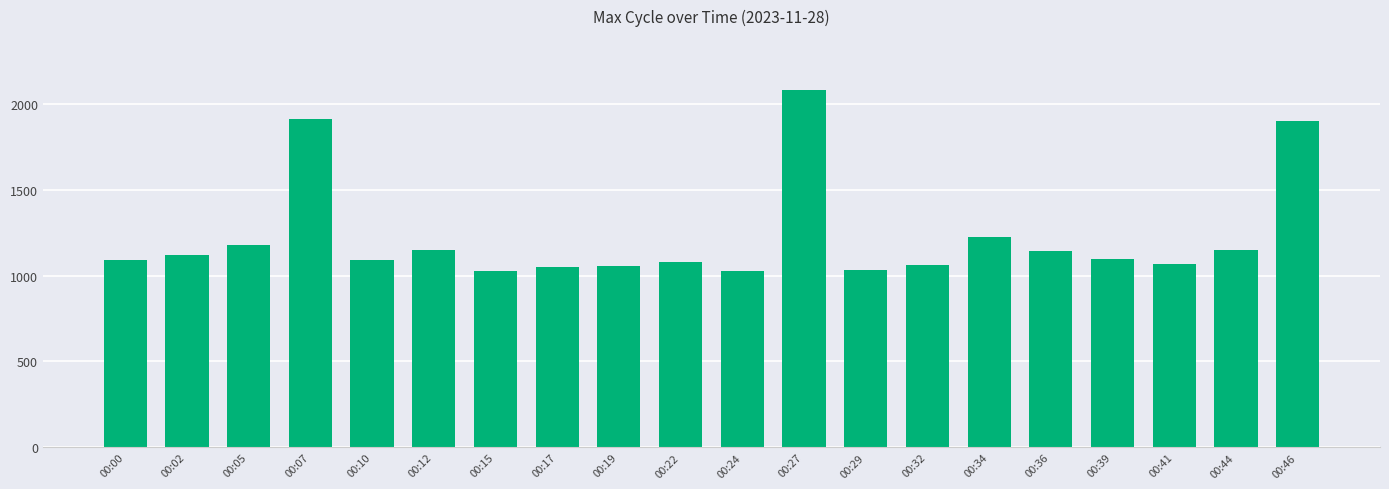

What is the difference between the values at 00:10 and 00:27?

992